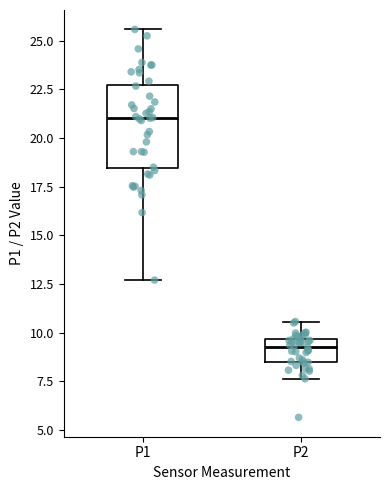

Where does the lower whisker of the box for P2 end on the y-axis? The values are not printed on the chart, so give them approximately, as read against the axis.

7.5